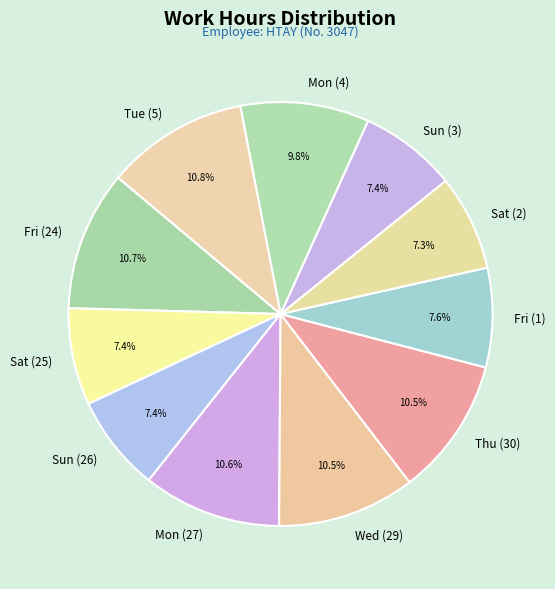

To the nearest percent, what is the difference between the largest and smallest slice percentages?

4%